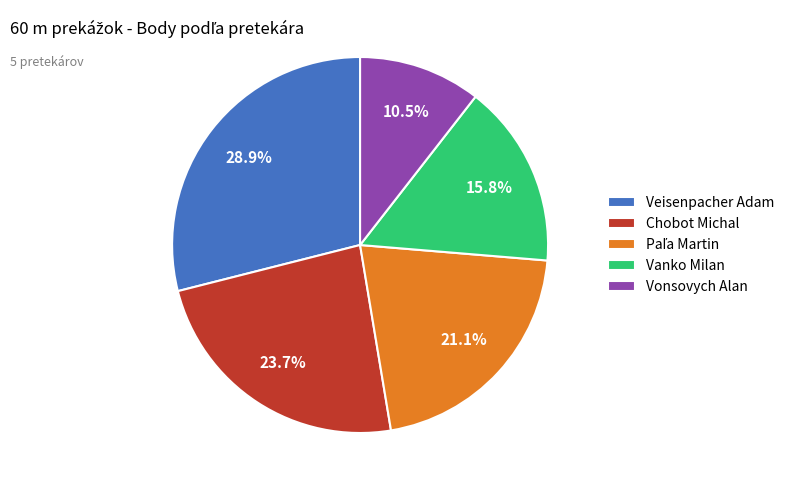

Is the sum of Chobot Michal and Vanko Milan greater than half?

No